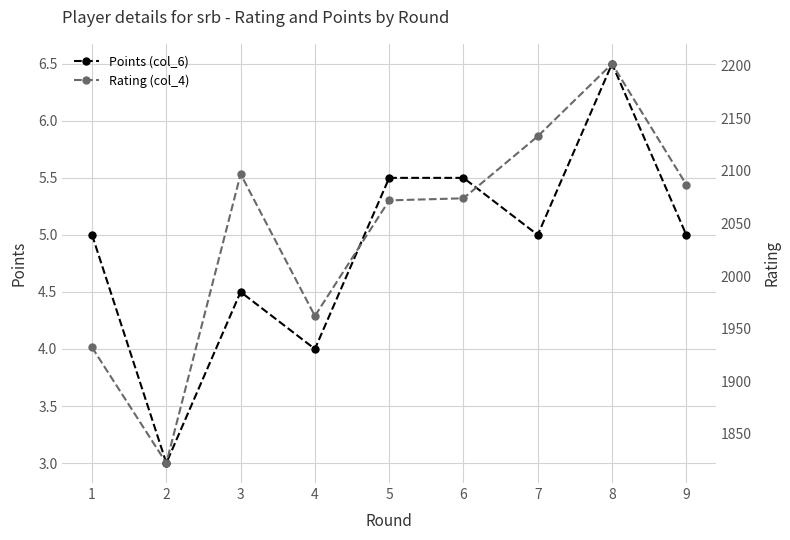

What is the minimum value shown in the chart?

3.0